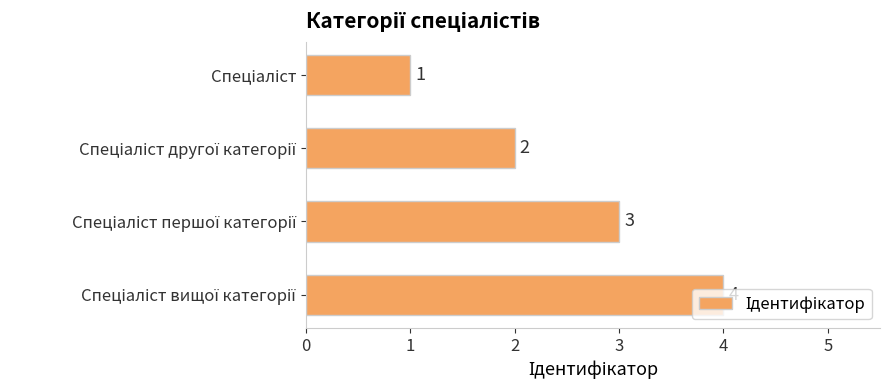

What is the value of the 4th bar from the top?

4